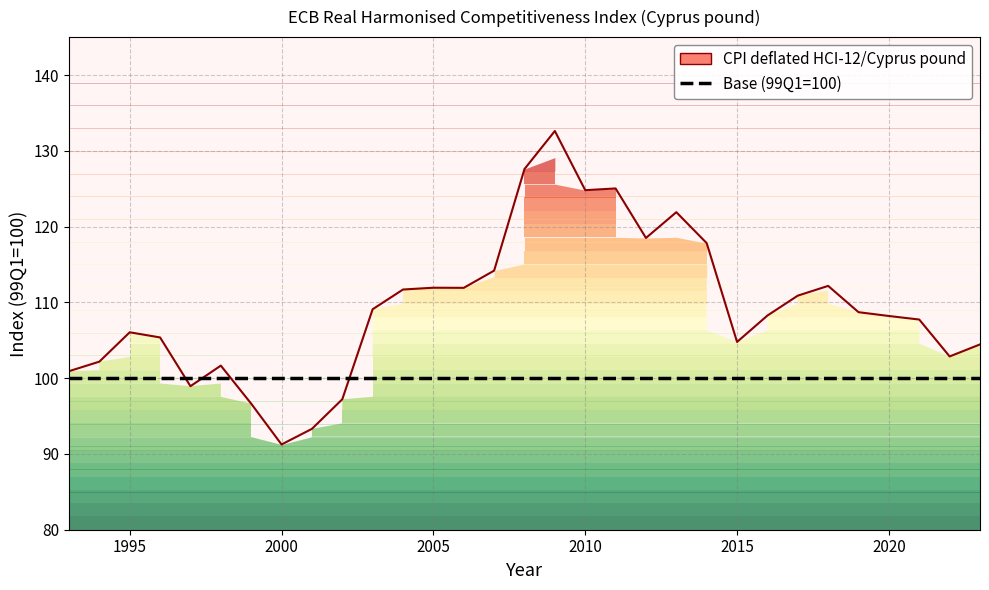

At which category does the data reach its first local peak?

1995